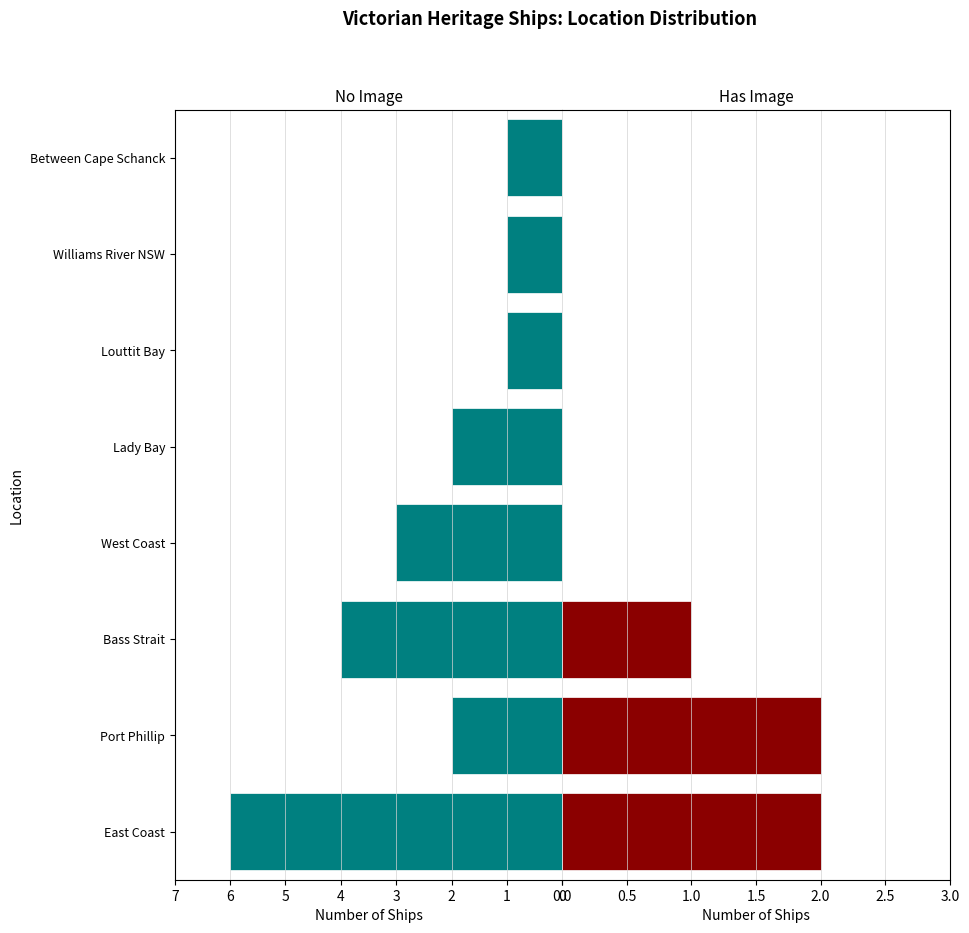

List the labels in order of No Image value, smallest first.

Louttit Bay, Williams River NSW, Between Cape Schanck, Port Phillip, Lady Bay, West Coast, Bass Strait, East Coast